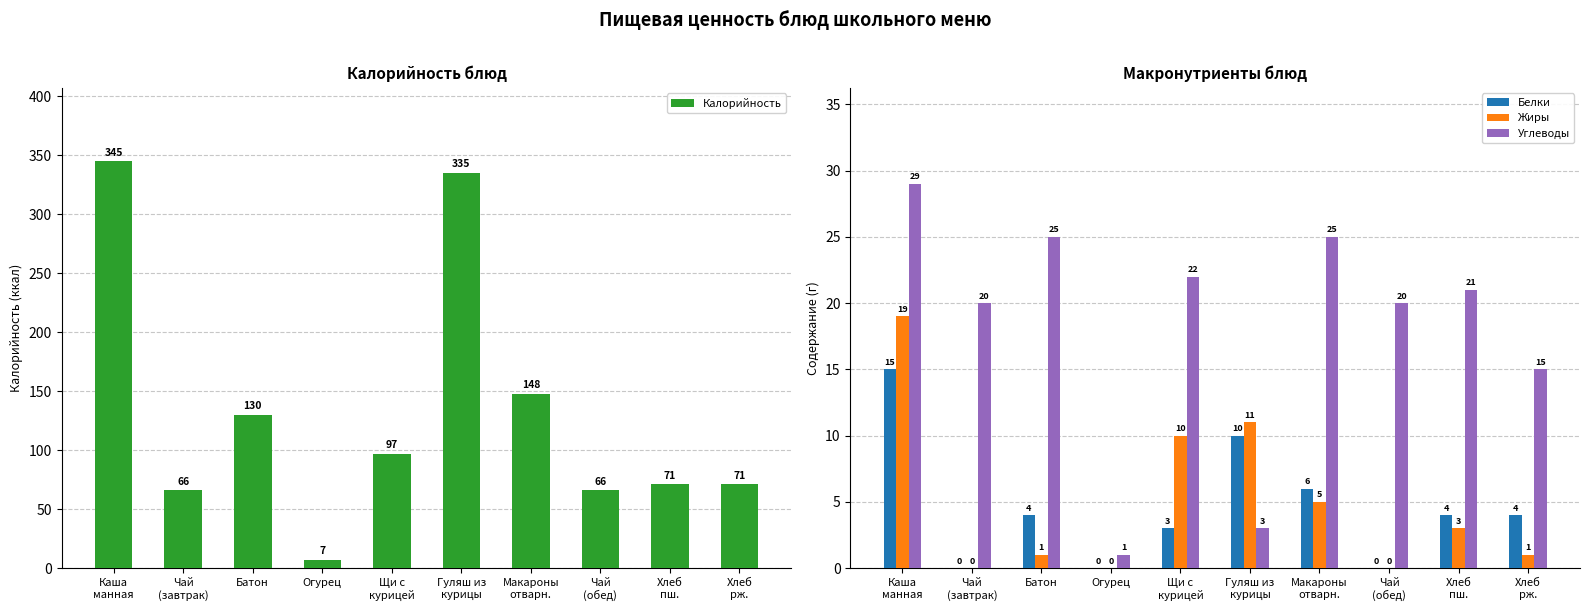

What position from the right is Чай
(завтрак)?

9